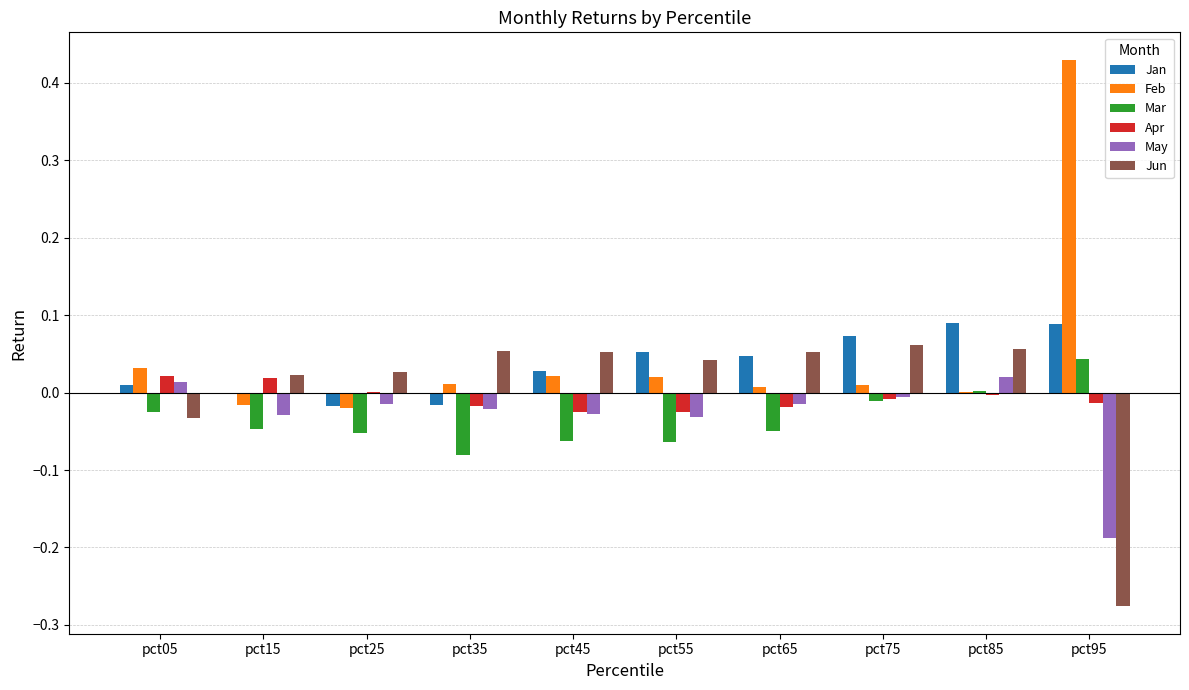

True or false: Feb has a value of 0.8 at pct95.

False